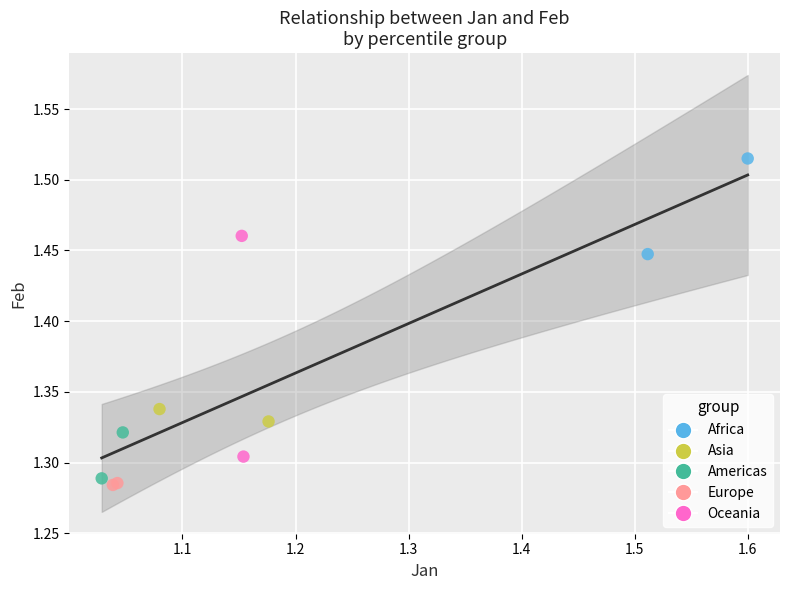

What are all the series names shown in the legend?

Africa, Asia, Americas, Europe, Oceania